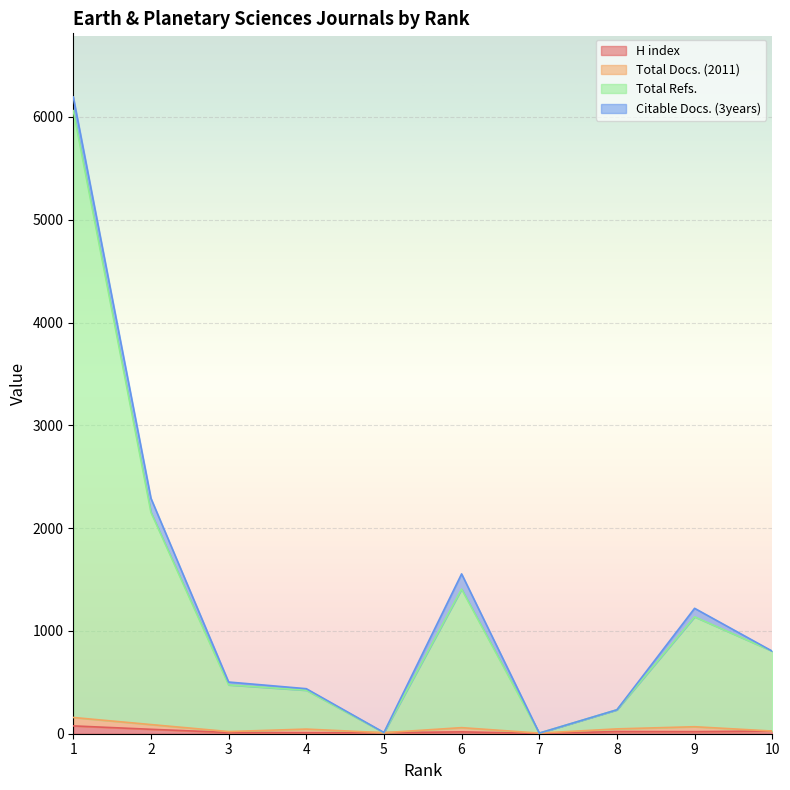

Between 6 and 1, which is larger?

1